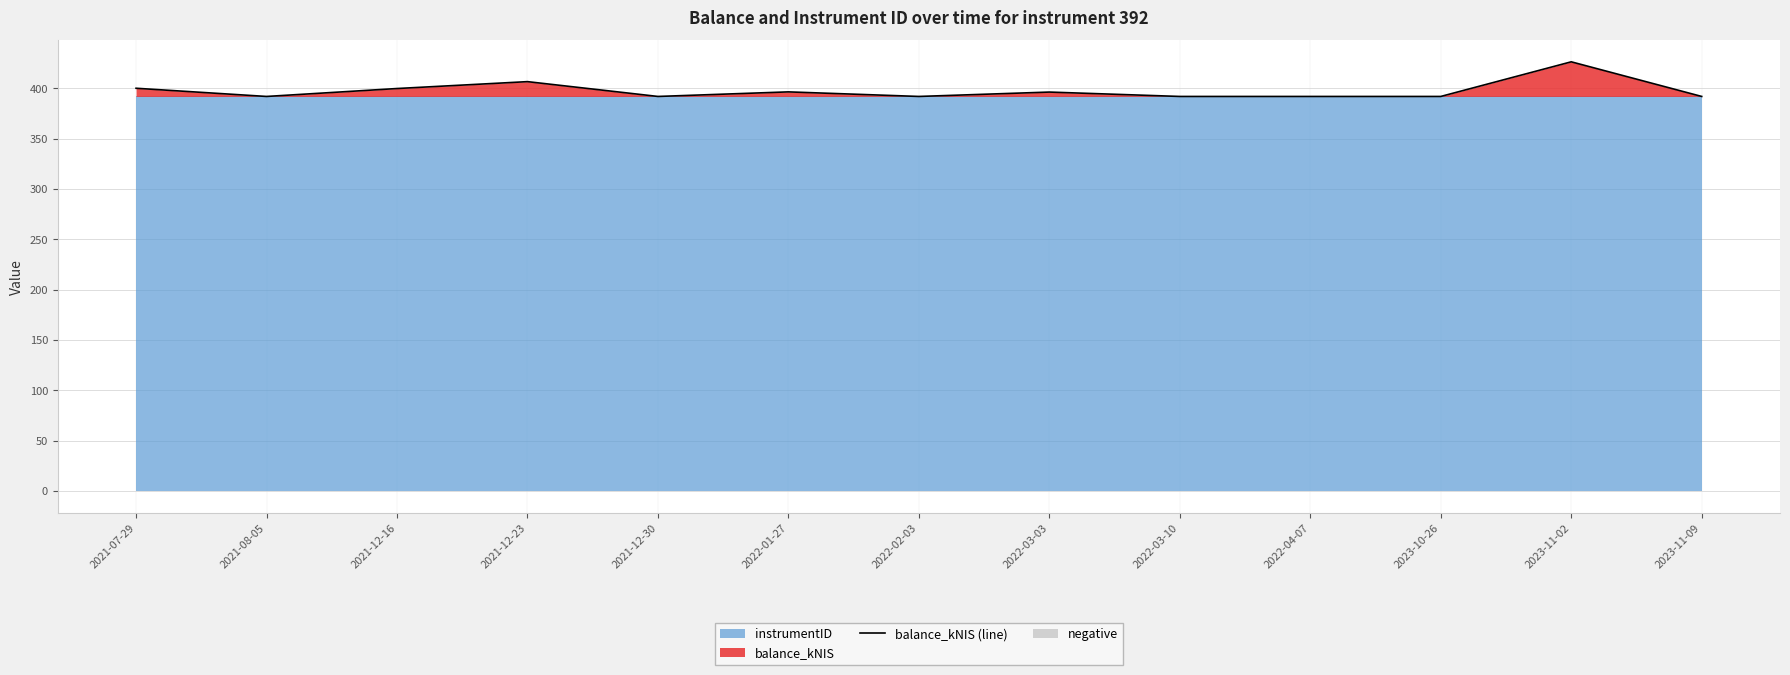

What is the value of the 5th point from the left?

392.0